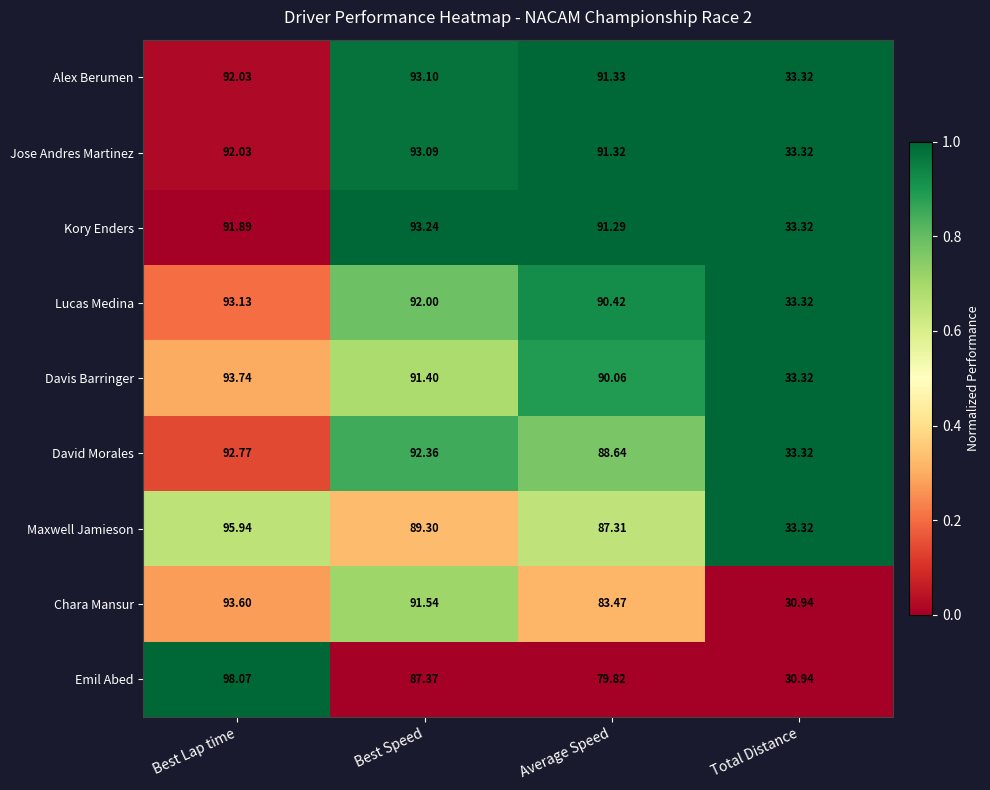

Is the value of Jose Andres Martinez at Best Speed greater than the value of Lucas Medina at Total Distance?

Yes